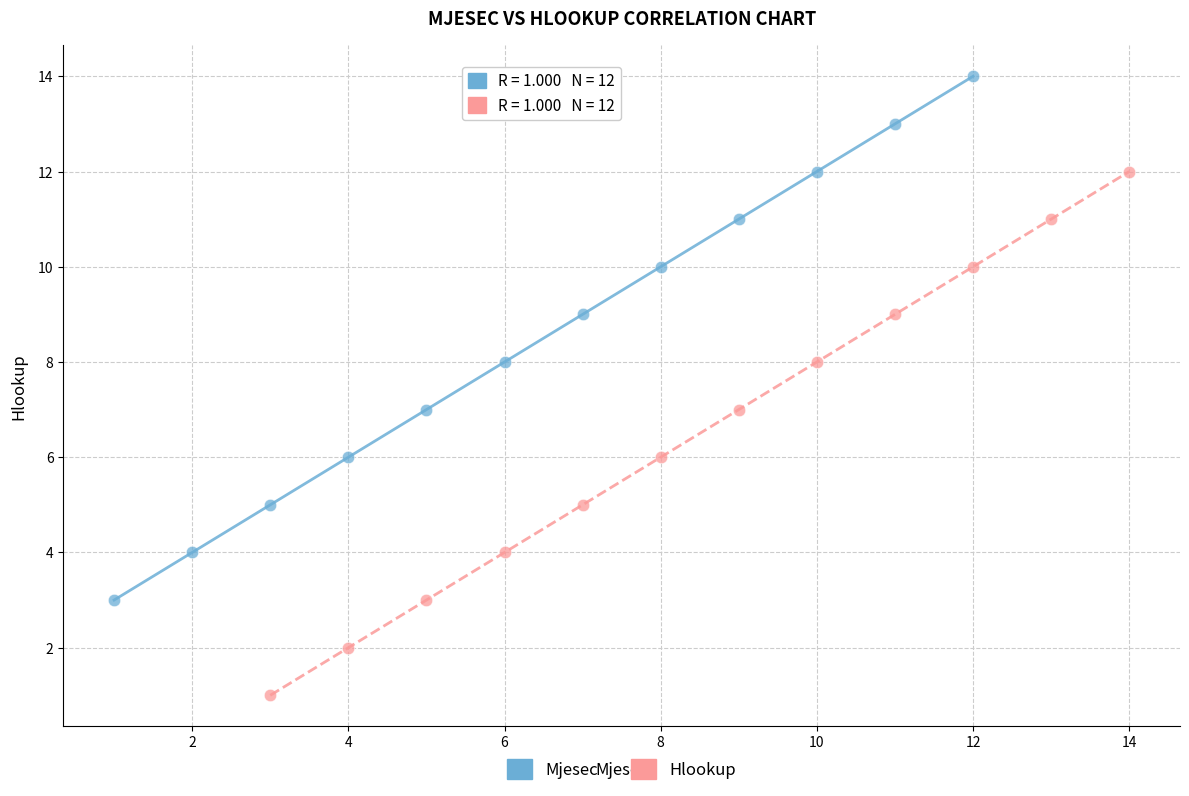

Which series contains the highest Y value?

Mjesec